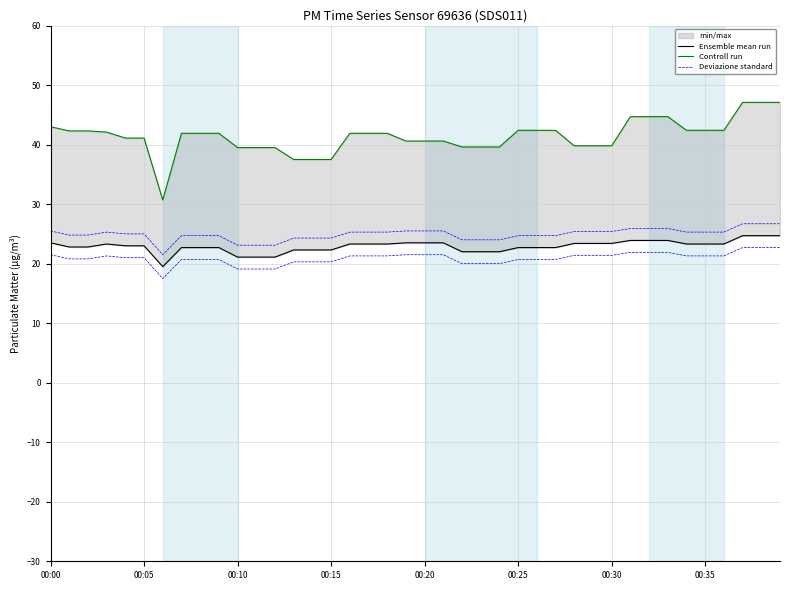

True or false: Controll run and Deviazione standard cross at least once.

False